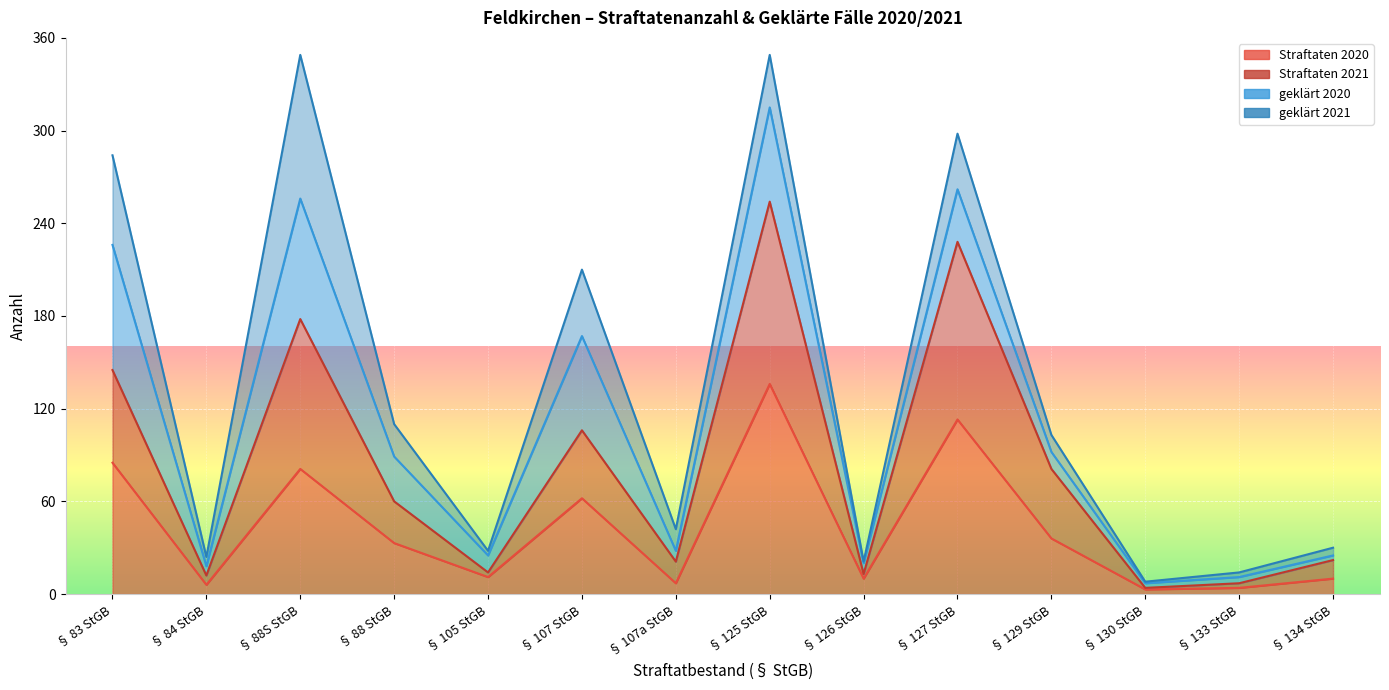

What is the average value of the Straftaten 2020 series?

43